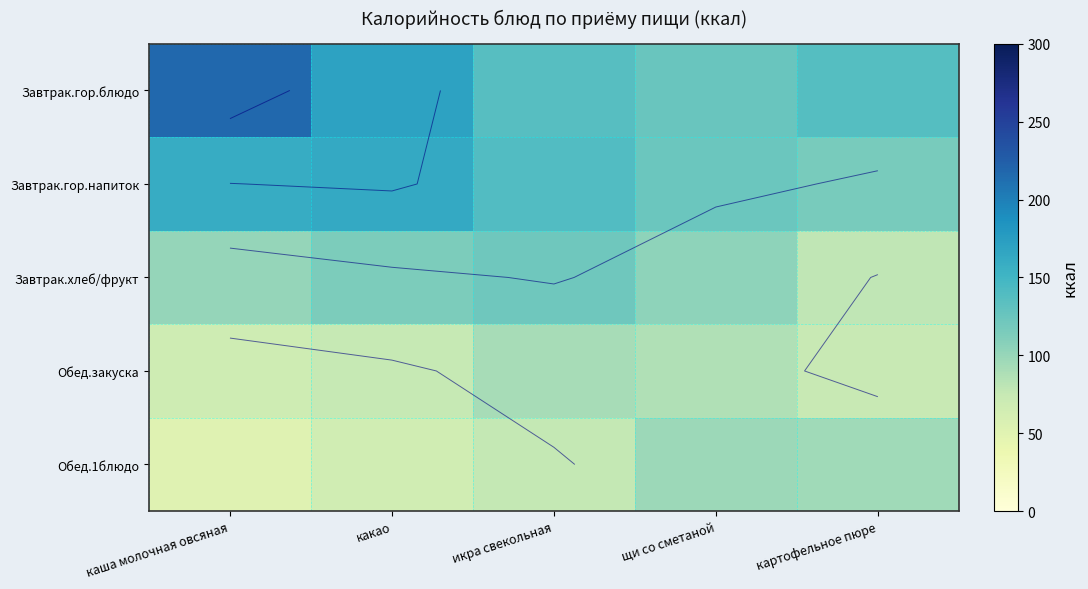

True or false: Завтрак.хлеб/фрукт has a value of 105.2 at щи со сметаной.

True